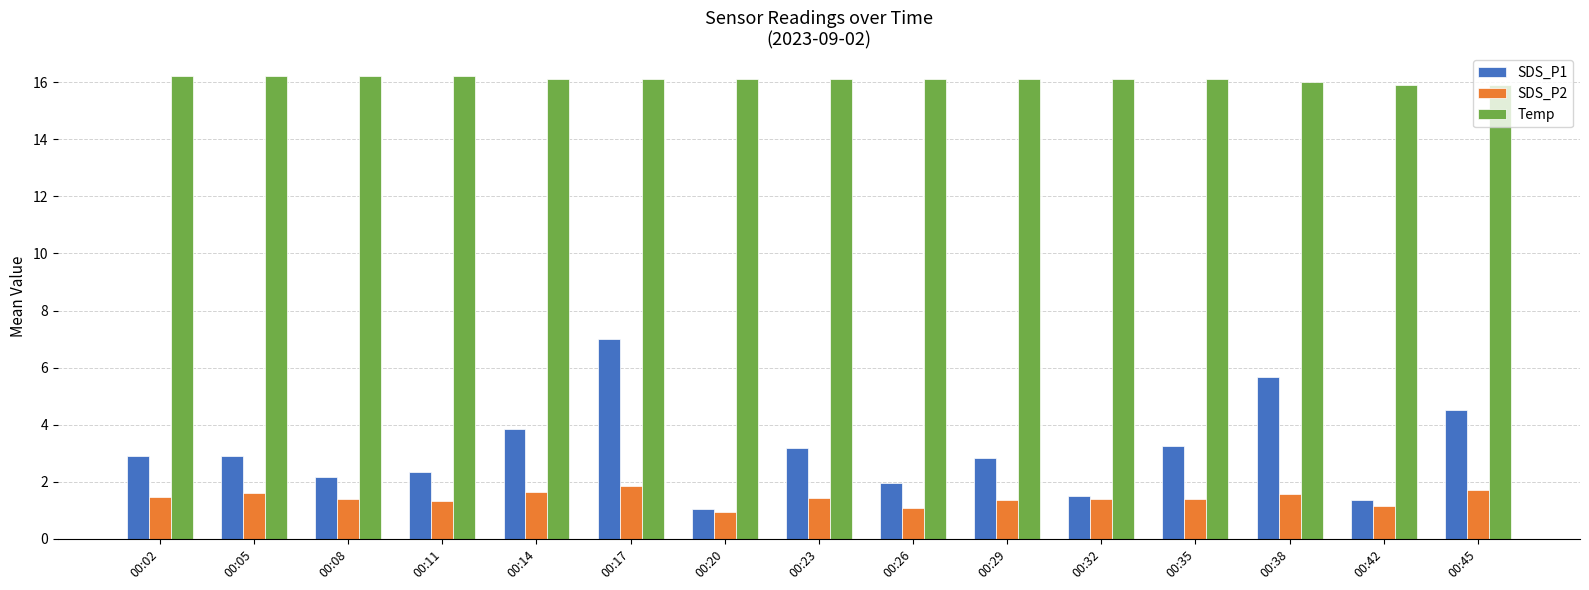

Which series has the largest range (max minus min)?

SDS_P1